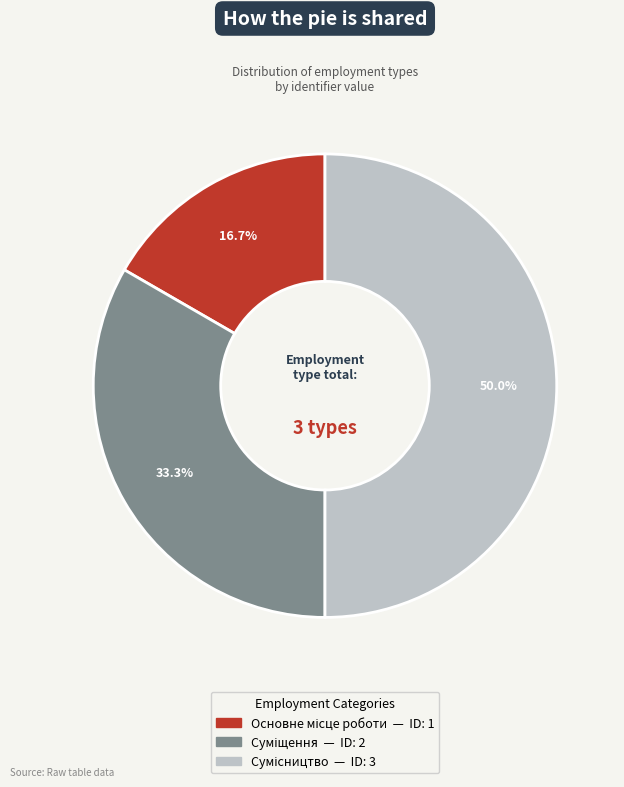

How many segments does this pie chart have?

3